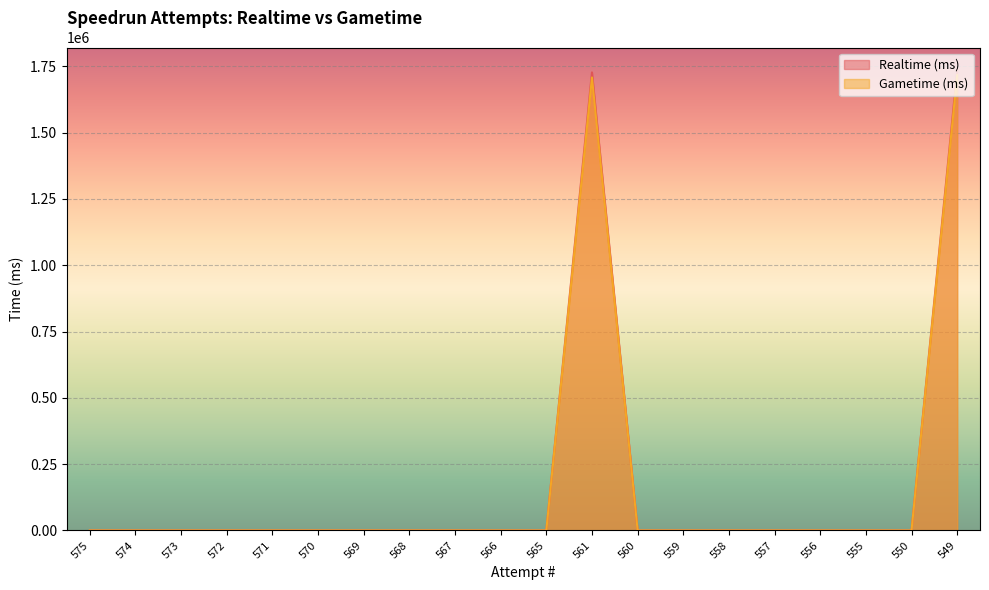

Reading left to right, transcribe all the data shown in this chart.

Realtime (ms): 0	0	0	0	0	0	0	0	0	0	0	1727412	0	0	0	0	0	0	0	1734558
Gametime (ms): 0	0	0	0	0	0	0	0	0	0	0	1708305	0	0	0	0	0	0	0	1717103